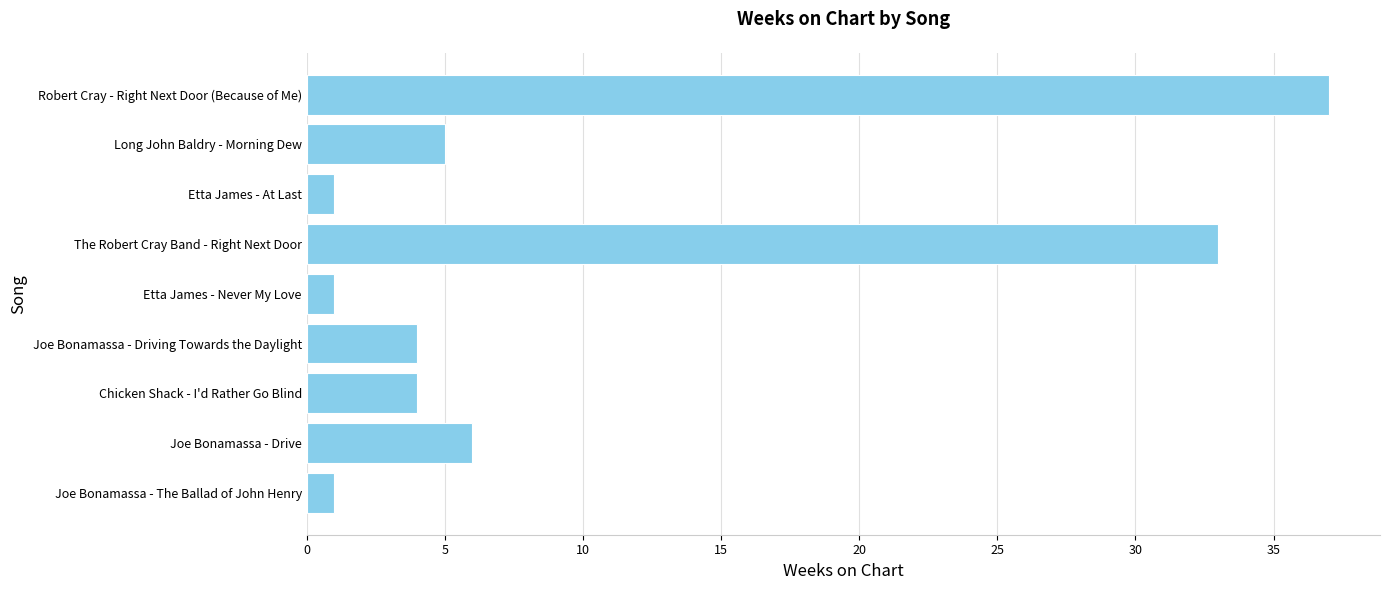

Does the chart contain any negative values?

No